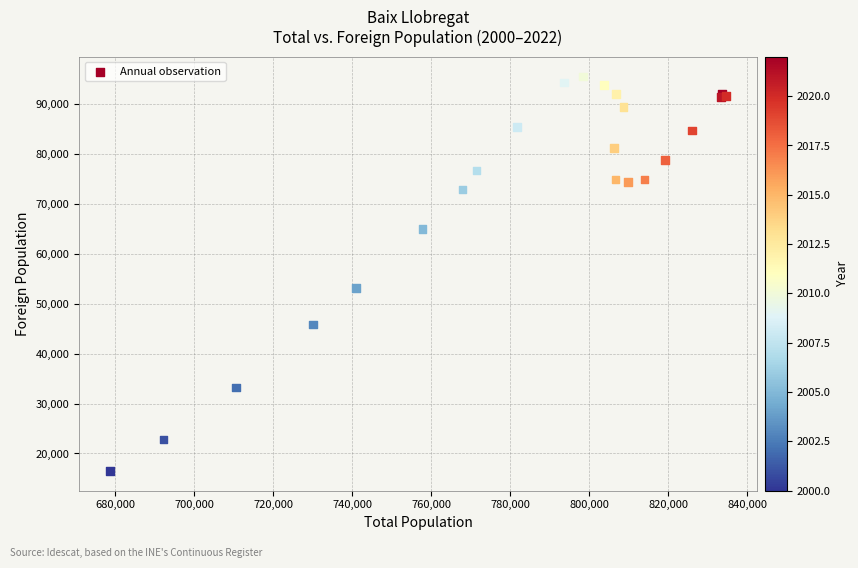

What Y value in the scatter plot is closest to 55986?

53151